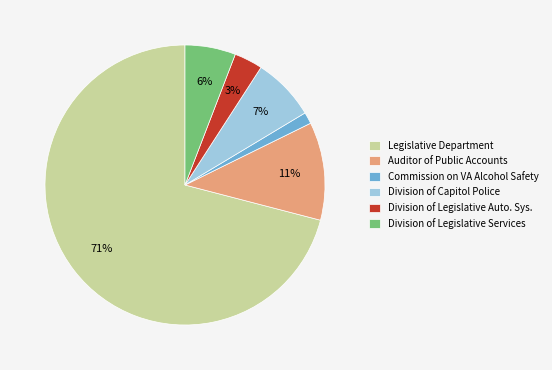

Count the number of slices in the pie.

6